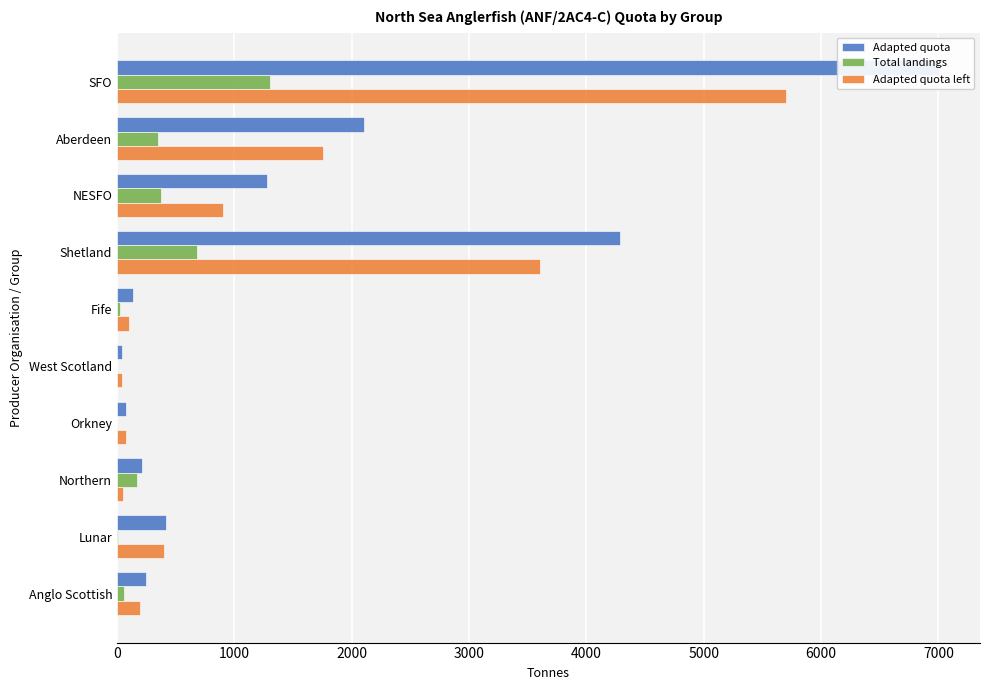

Is the value of Total landings at Shetland greater than the value of Adapted quota left at SFO?

No